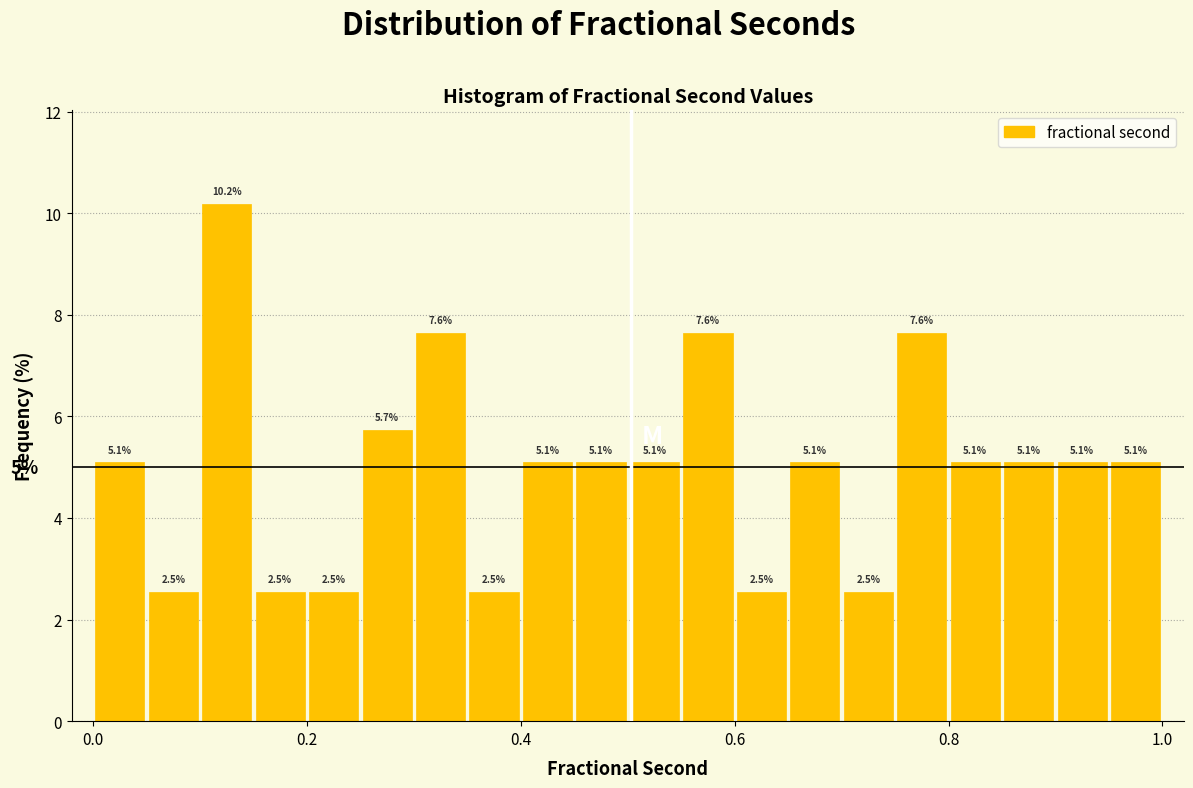

Read against the x-axis, roughly where is the centre of the tallest bar?

0.12